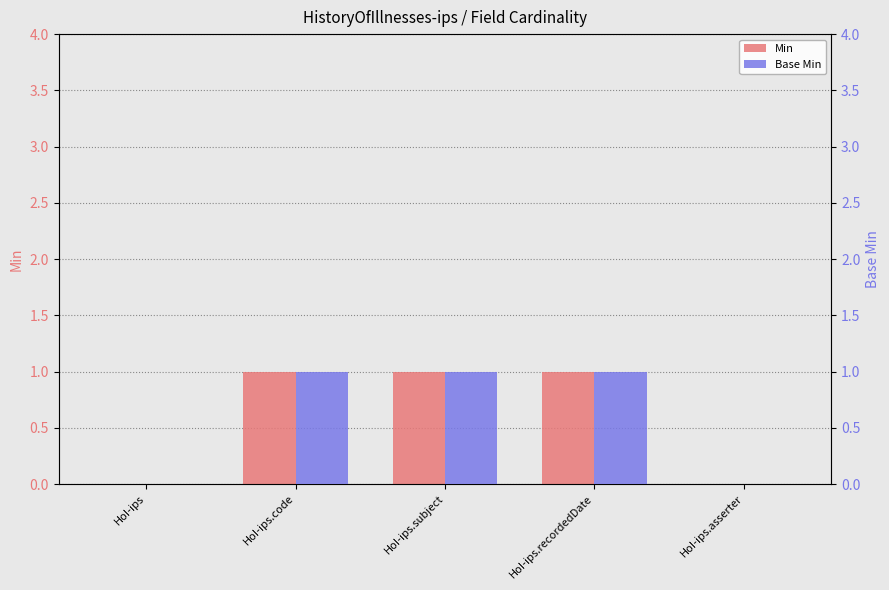

Rank the categories by Base Min value from highest to lowest.

HoI-ips.code, HoI-ips.subject, HoI-ips.recordedDate, HoI-ips, HoI-ips.asserter